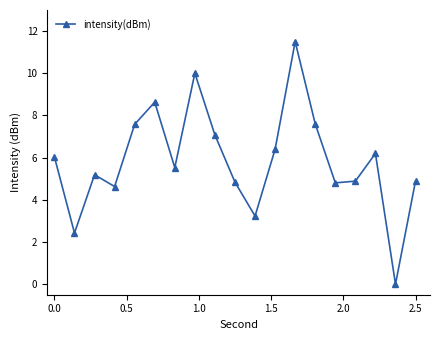

What is the value of the 16th point from the left?

4.9